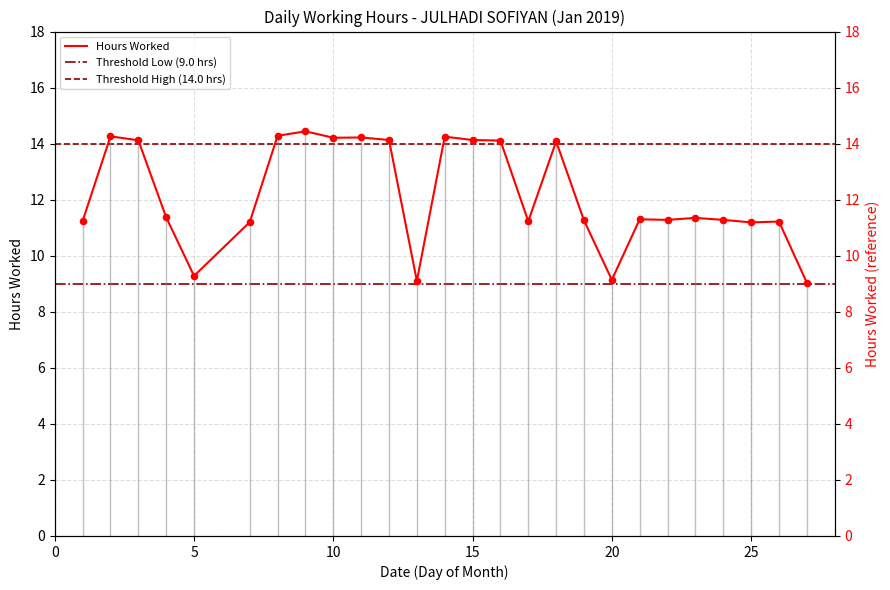

What is the ratio of the value at 18 to the value at 27?

1.6